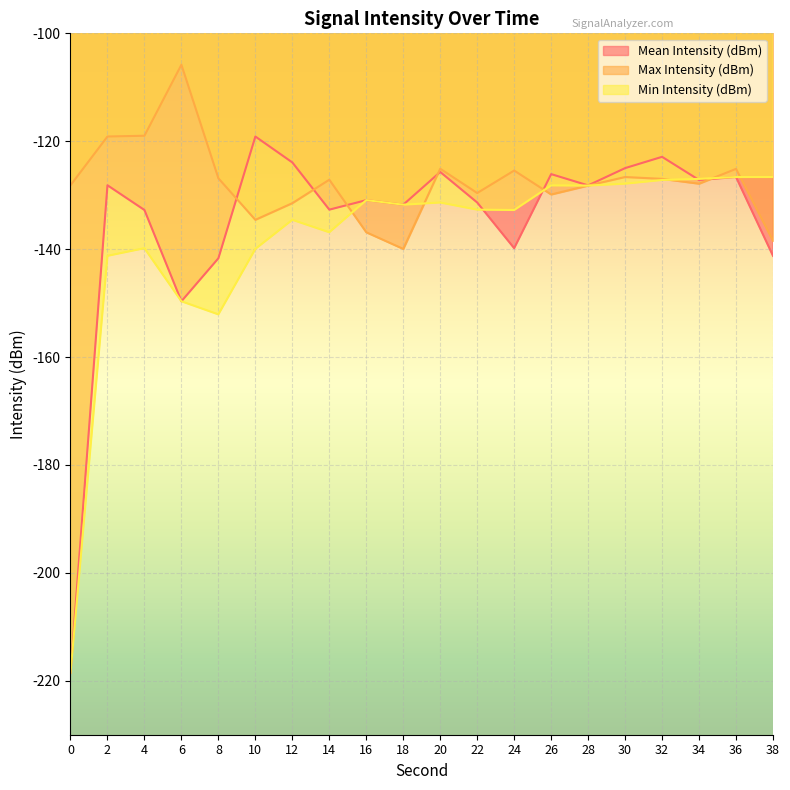

Reading left to right, list all the values displayed in this chart.

Mean Intensity (dBm): -218.6	-128.2	-132.7	-149.7	-141.7	-119.1	-123.9	-132.7	-130.9	-131.8	-125.7	-131.4	-139.8	-126.1	-128.2	-125.0	-122.9	-127.2	-126.6	-141.2
Max Intensity (dBm): -128.2	-119.1	-119.0	-105.8	-126.9	-134.6	-131.5	-127.1	-136.9	-140.0	-125.1	-129.6	-125.4	-129.9	-128.2	-126.6	-127.0	-127.9	-125.1	-138.5
Min Intensity (dBm): -218.6	-141.2	-139.8	-149.7	-152.1	-140.0	-134.6	-136.9	-130.9	-131.8	-131.4	-132.7	-132.7	-128.2	-128.2	-127.9	-127.2	-127.0	-126.6	-126.6